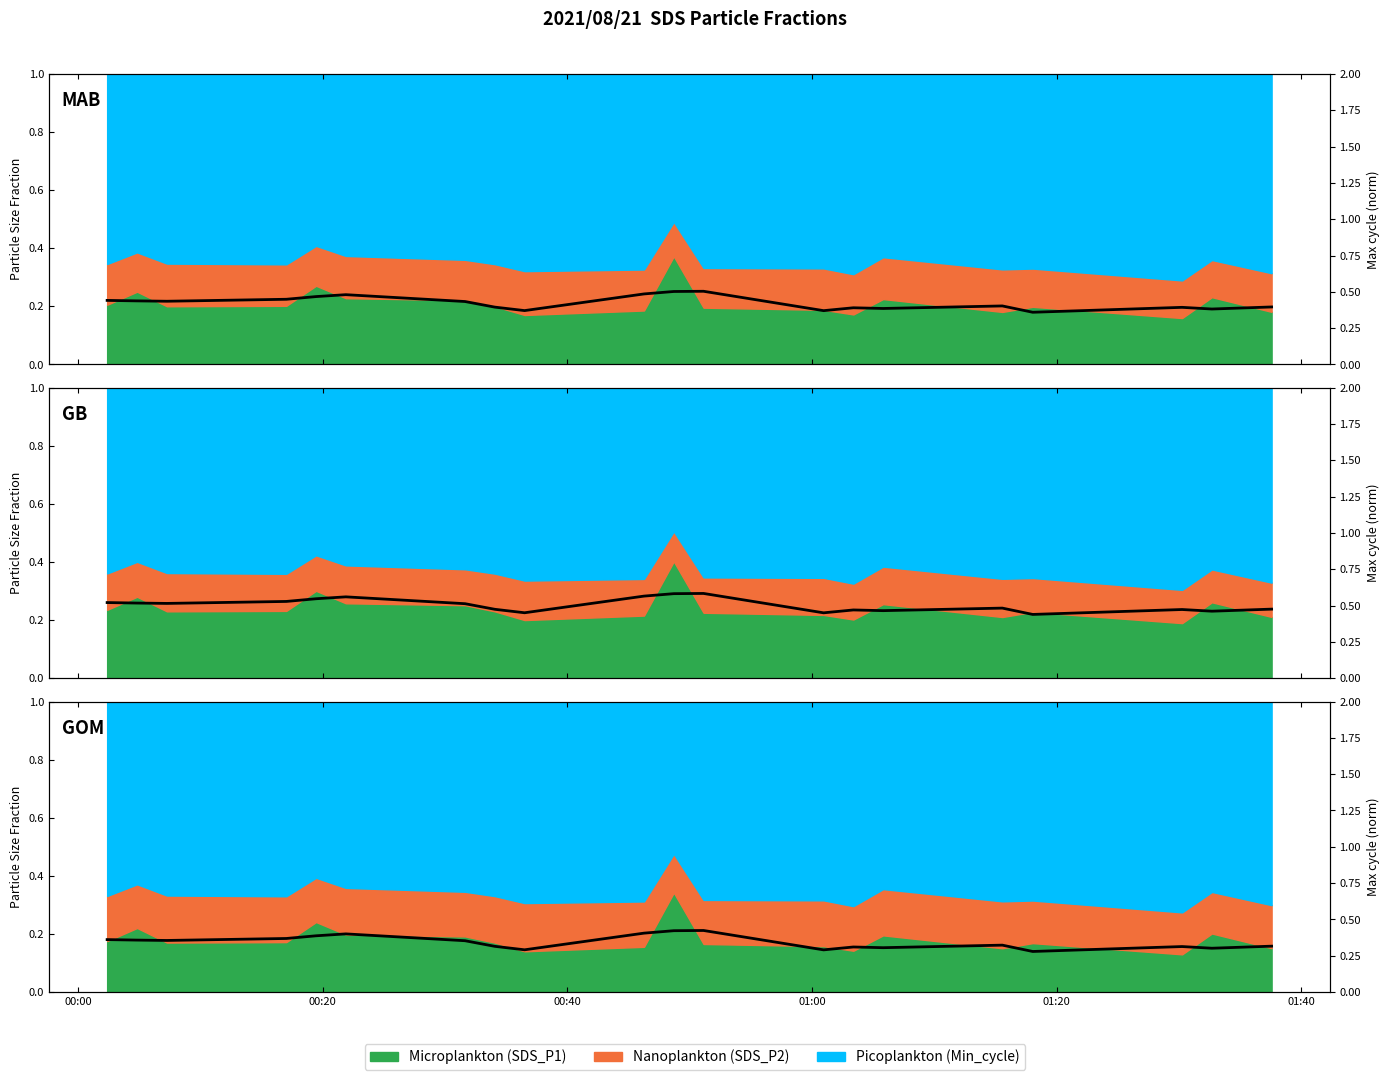

What is the value of the 2nd point from the left?

0.4